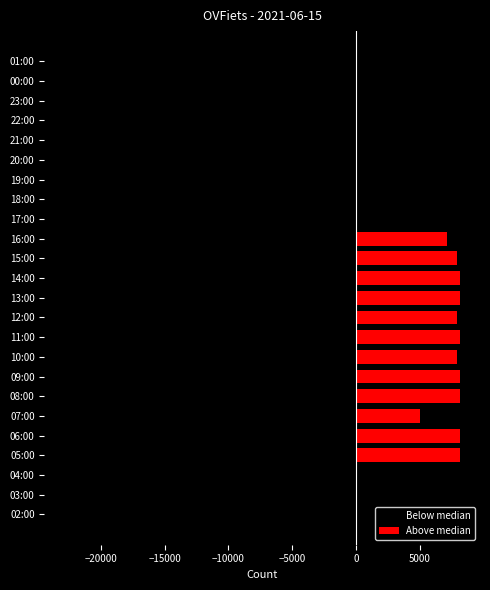

At how many categories does at least one series exceed -16967?

24